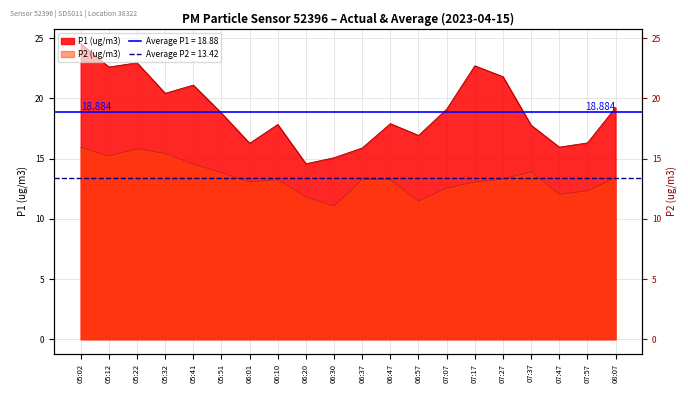

What is the difference between the P2 values at 05:32 and 07:37?

1.5